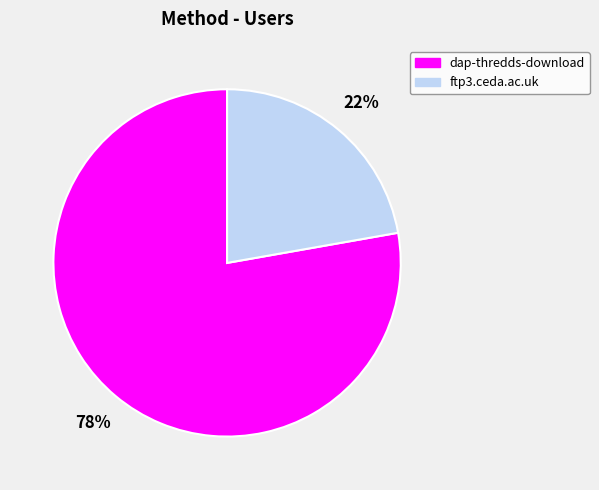

The ftp3.ceda.ac.uk slice represents 22% of the pie. True or false?

True